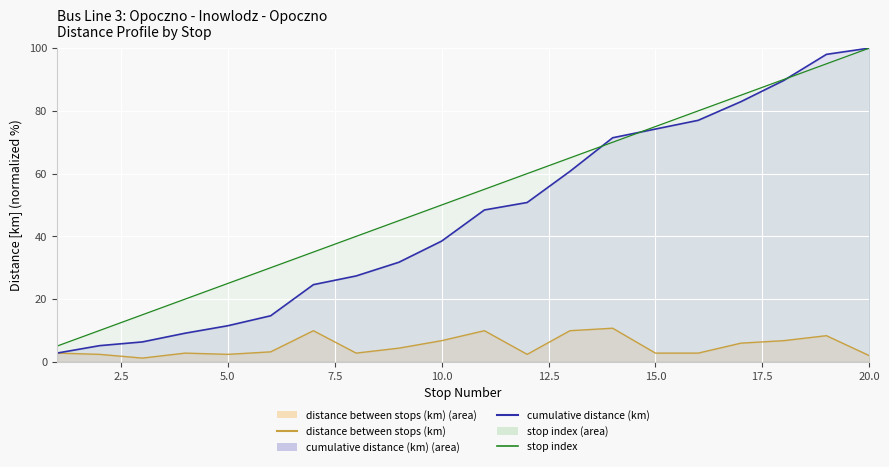

Reading left to right, transcribe all the data shown in this chart.

distance between stops (km): 2.8	2.4	1.2	2.8	2.4	3.2	9.9	2.8	4.4	6.7	9.9	2.4	9.9	10.7	2.8	2.8	6.0	6.7	8.3	2.0
cumulative distance (km): 2.8	5.2	6.3	9.1	11.5	14.7	24.6	27.4	31.7	38.5	48.4	50.8	60.7	71.4	74.2	77.0	82.9	89.7	98.0	100.0
stop index: 5.0	10.0	15.0	20.0	25.0	30.0	35.0	40.0	45.0	50.0	55.0	60.0	65.0	70.0	75.0	80.0	85.0	90.0	95.0	100.0